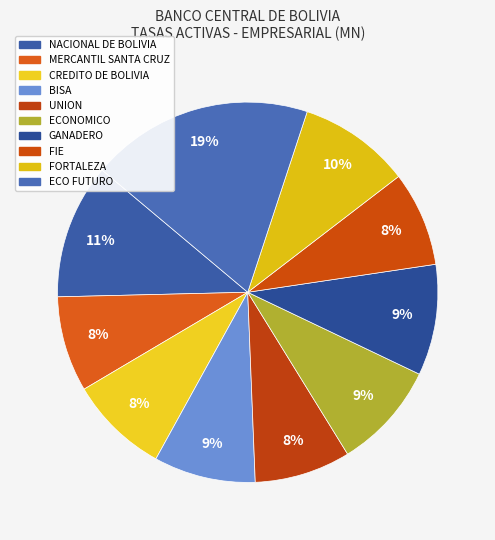

What is the change in value from NACIONAL DE BOLIVIA to UNION?

-2.5